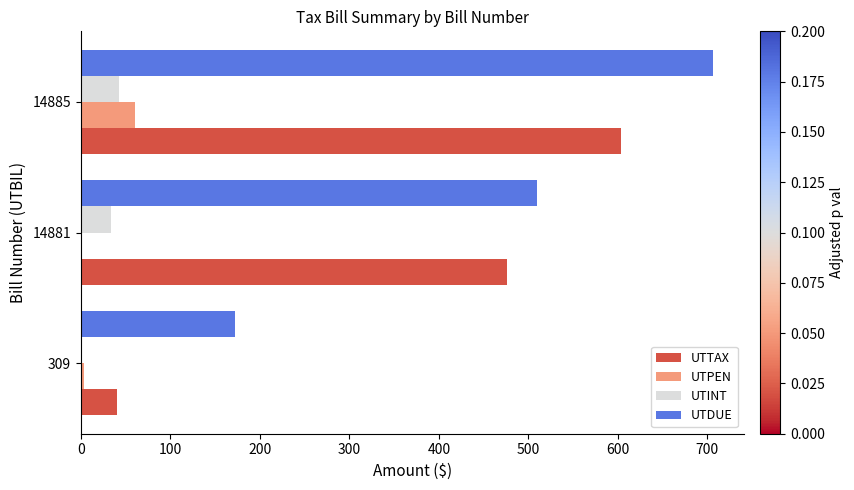

At which label is UTDUE closest to 439?

14881